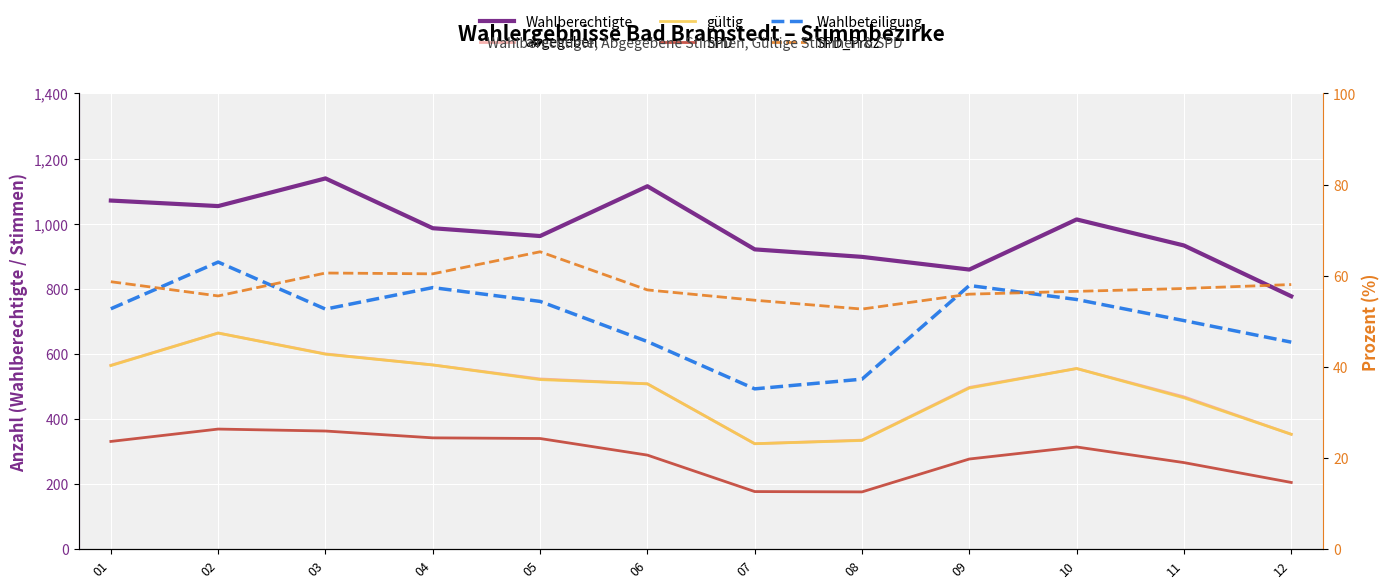

What value does the SPD series have at 08?

176.0